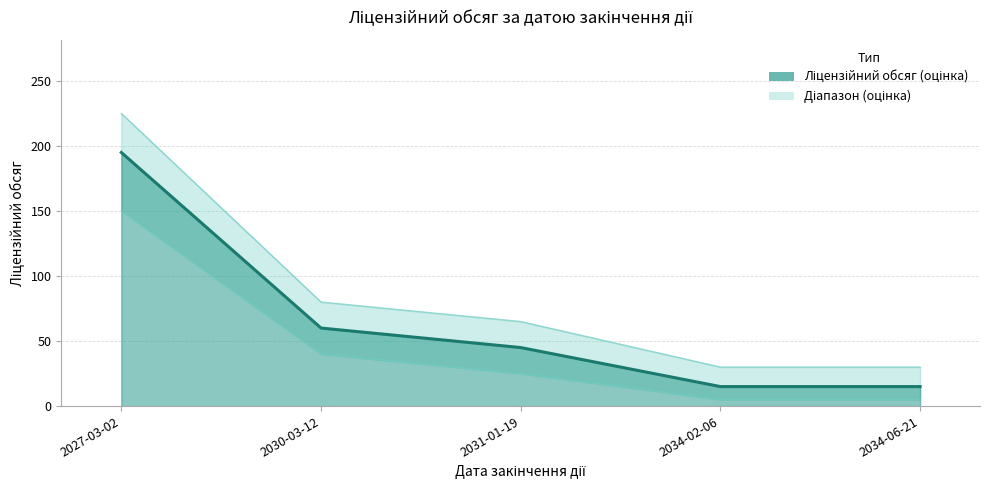

What is the smallest value displayed?

15